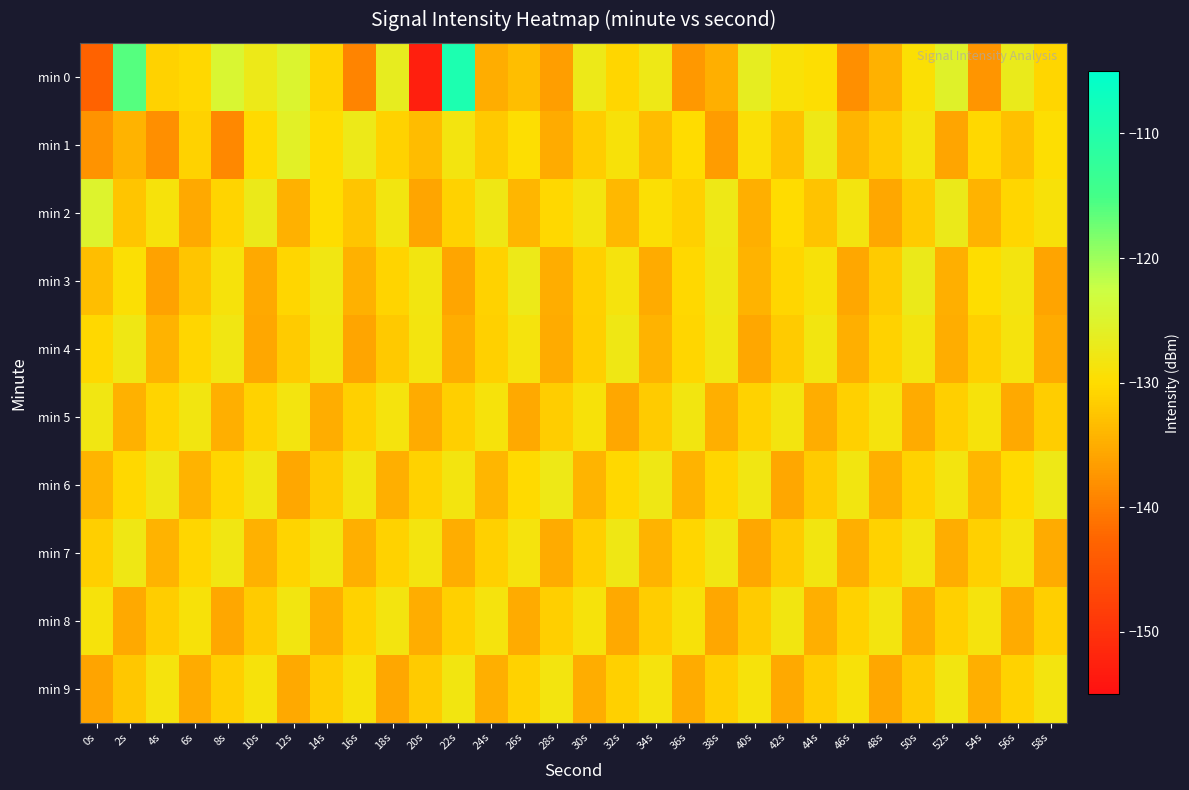

At which category is the sum across all series the highest?

22s